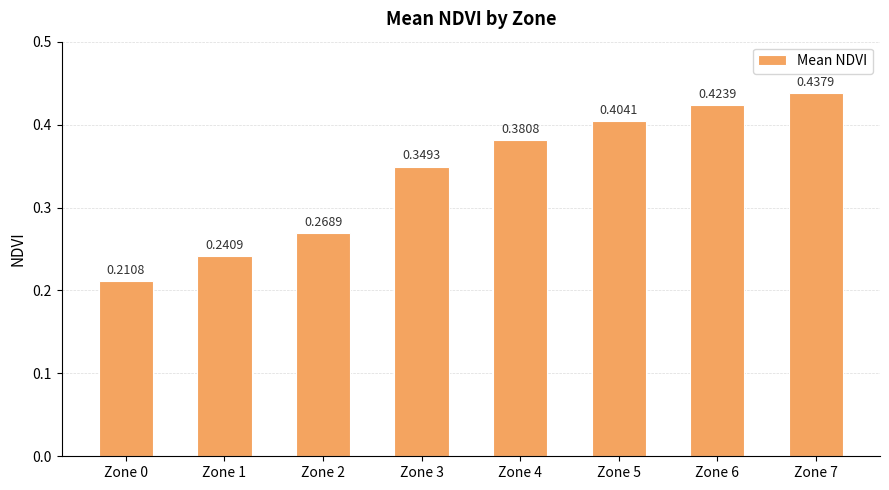

Rank the categories by value from lowest to highest.

Zone 0, Zone 1, Zone 2, Zone 3, Zone 4, Zone 5, Zone 6, Zone 7